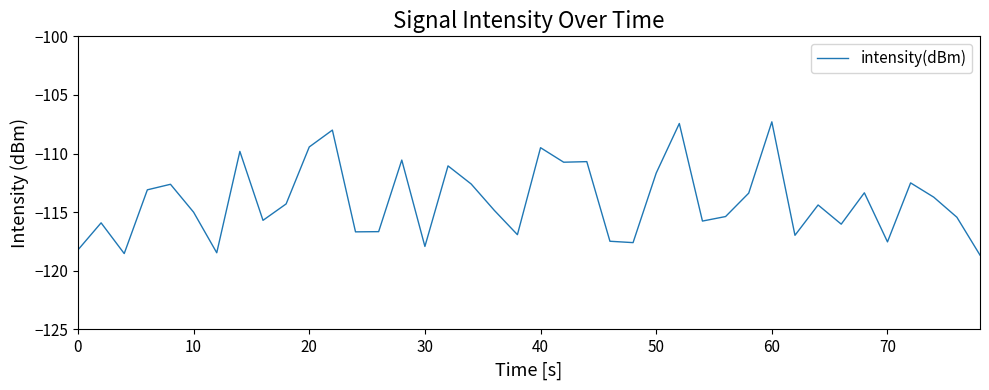

What is the smallest value displayed?

-118.7